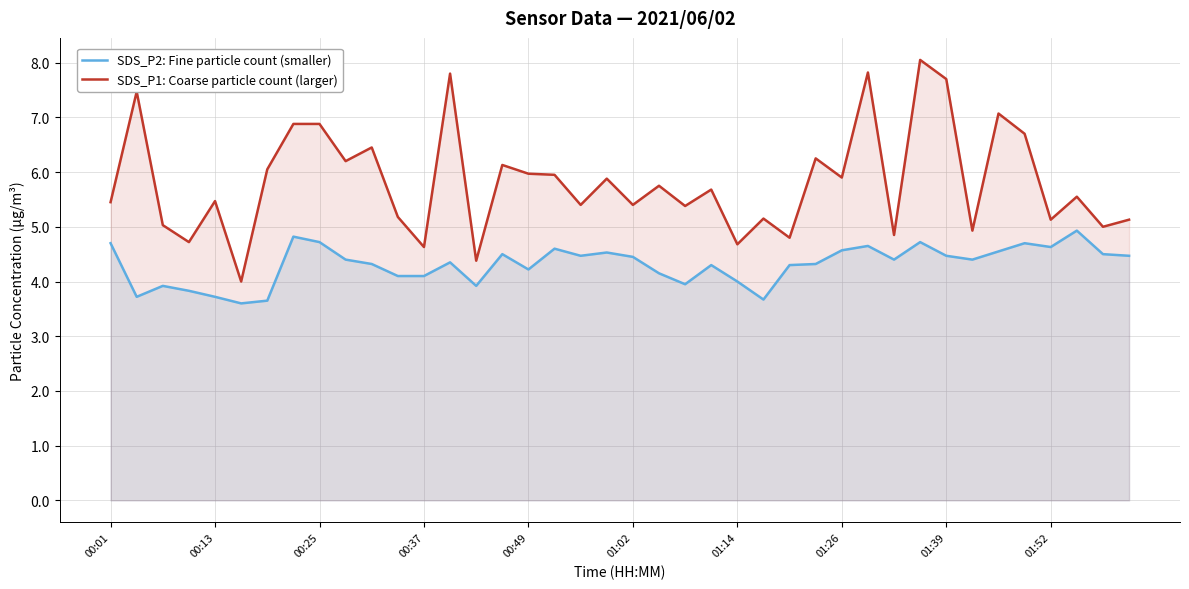

How many series are shown in this chart?

2